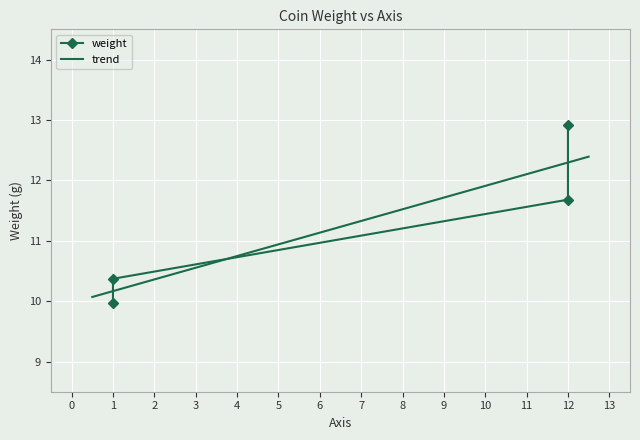

List the labels in order of value, largest first.

12, 12, 1, 1